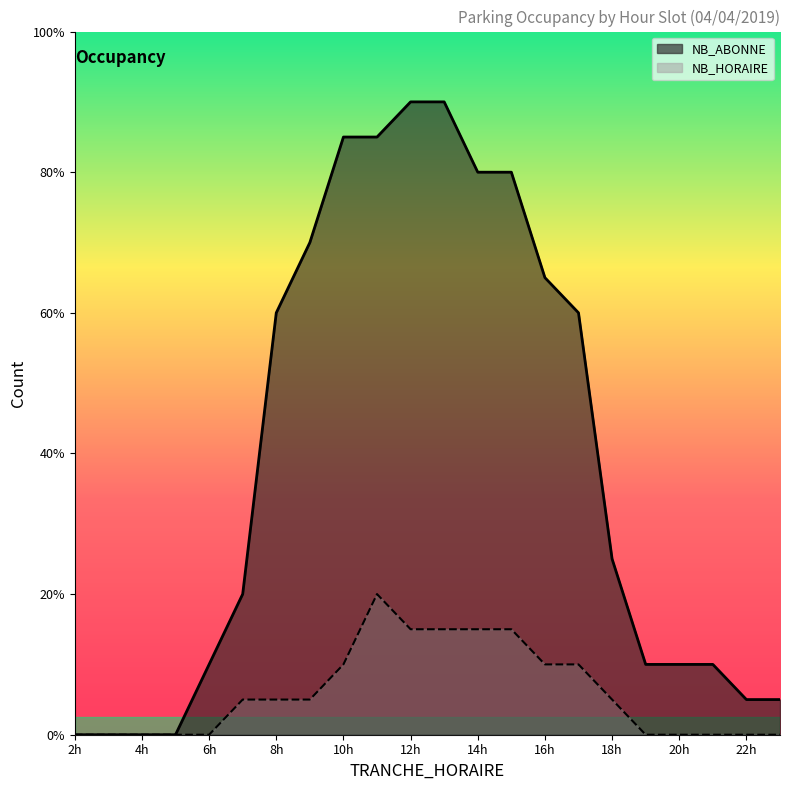

Which series has the widest spread of values?

NB_ABONNE